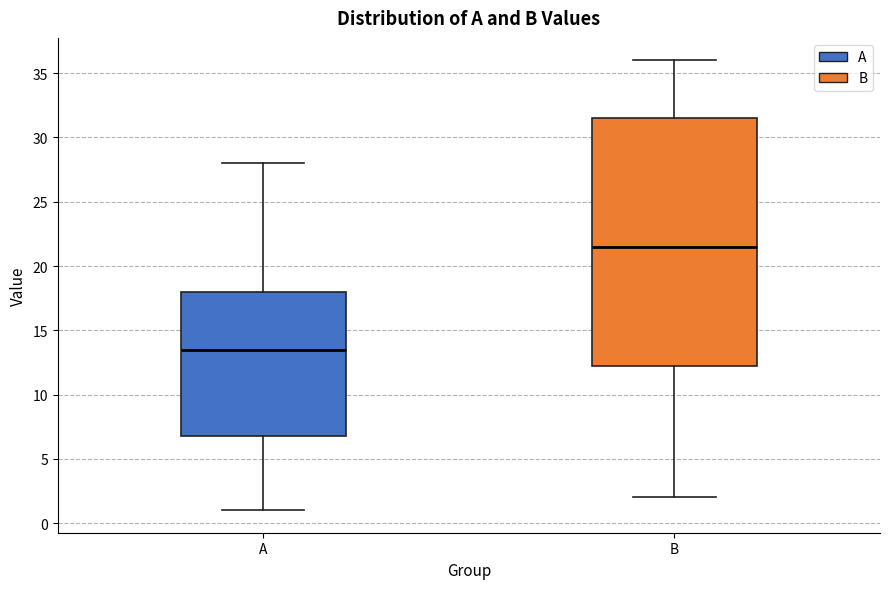

Where does the median line of the box for A sit on the y-axis? The values are not printed on the chart, so give them approximately, as read against the axis.

13.5